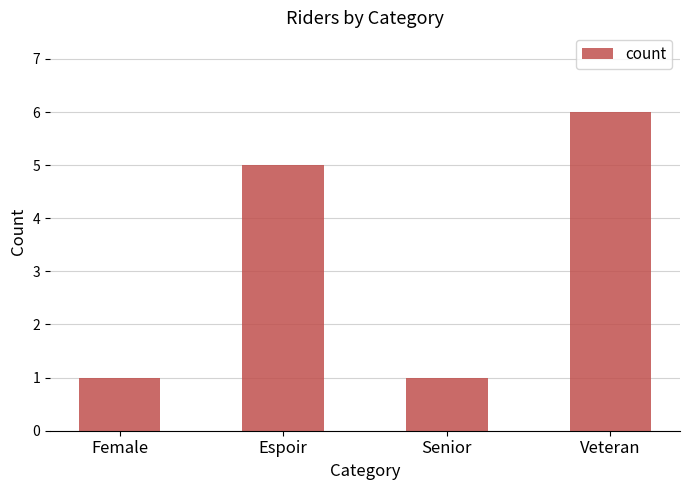

Which category has the highest value across all series?

Veteran